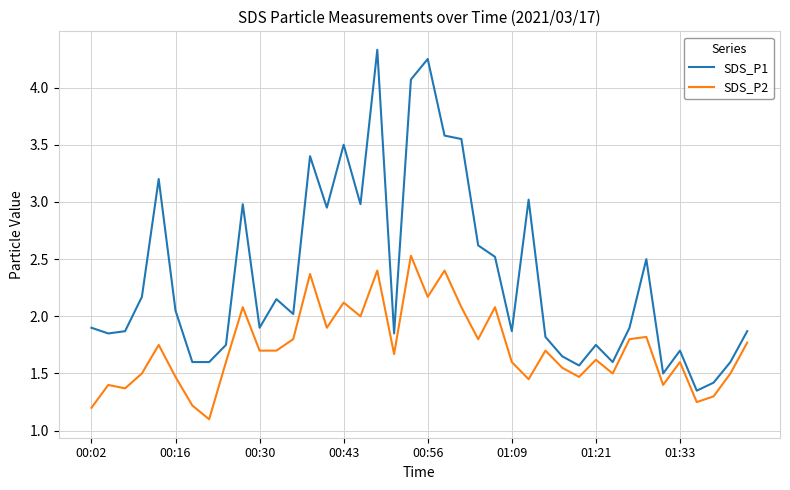

True or false: SDS_P2 and SDS_P1 intersect in this chart.

False